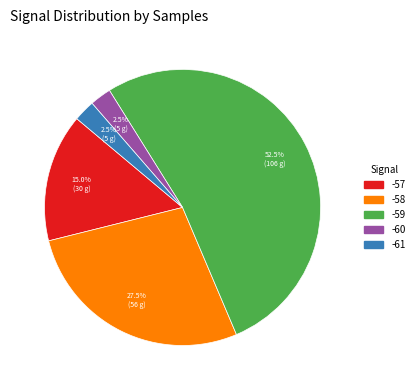

Does -59 account for over 50% of the chart?

Yes